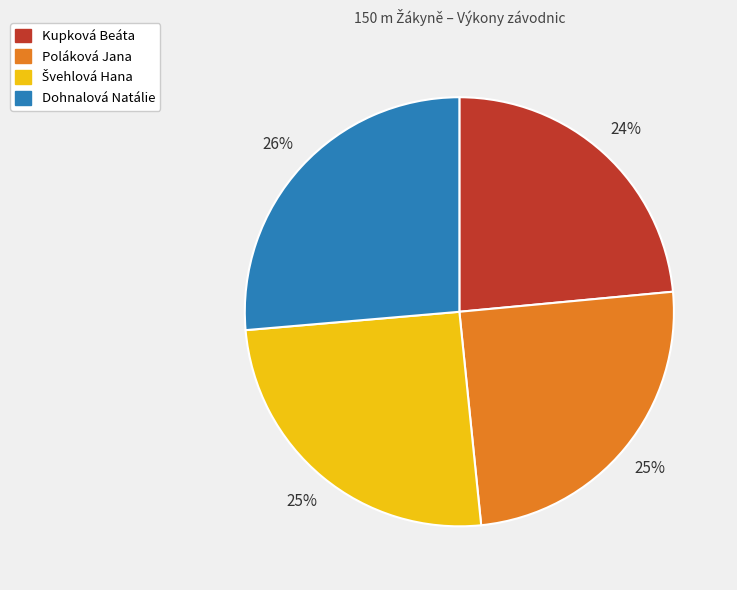

Is Dohnalová Natálie the majority of the pie?

No